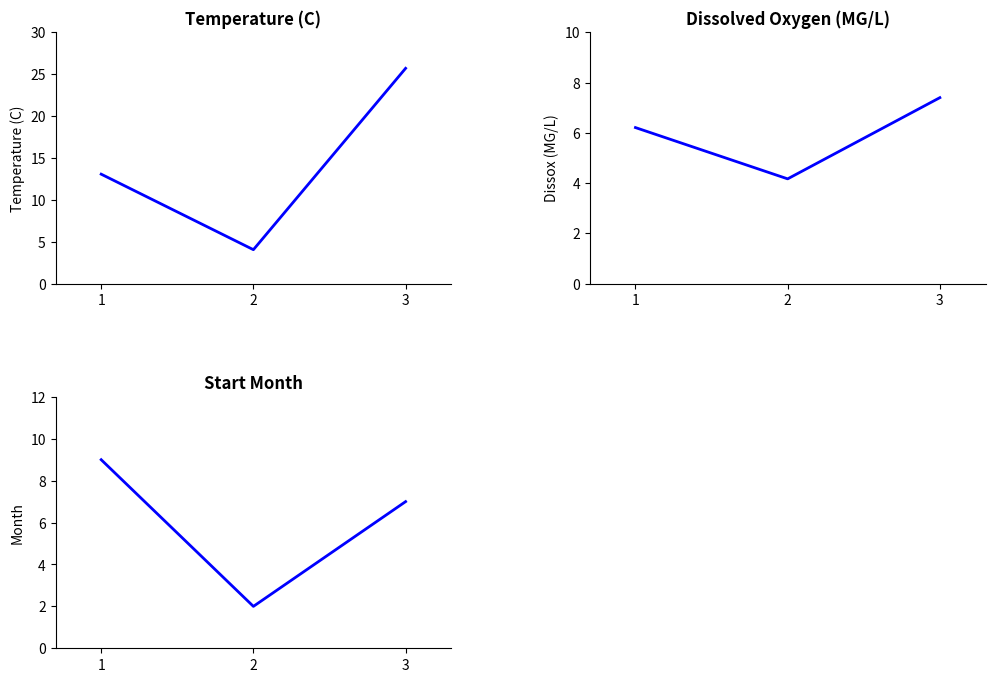

Reading left to right, transcribe all the data shown in this chart.

Temperature: 1=13.1	2=4.1	3=25.7
Dissox: 1=6.2	2=4.2	3=7.4
Startmonth: 1=9.0	2=2.0	3=7.0